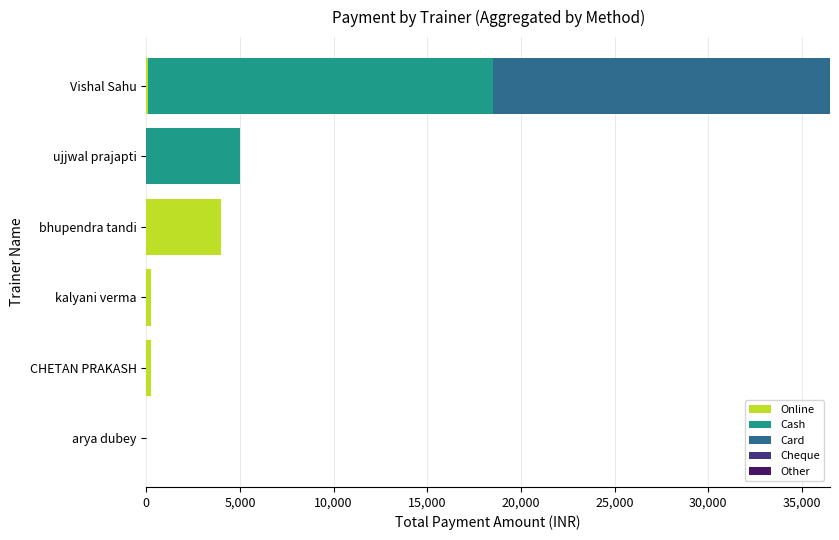

At which category is the sum across all series the highest?

Vishal Sahu